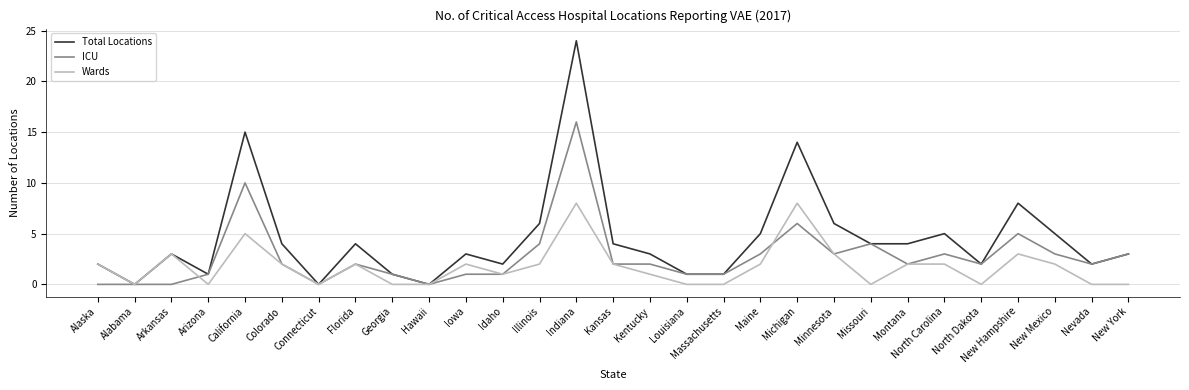

At which label is Total Locations closest to 12?

Michigan